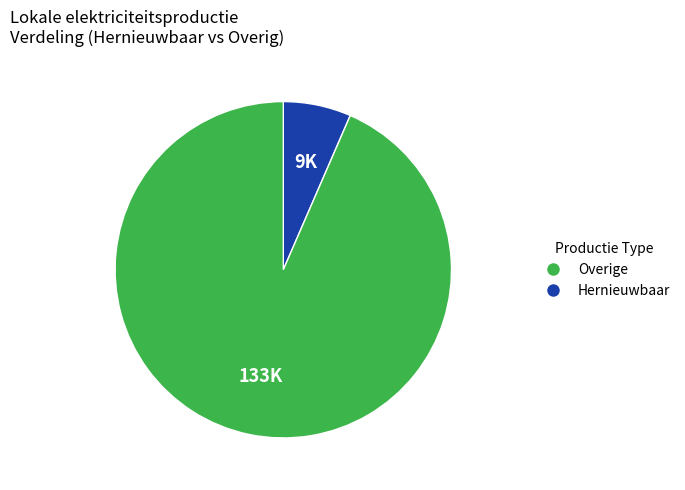

Does any single category account for the majority?

Yes